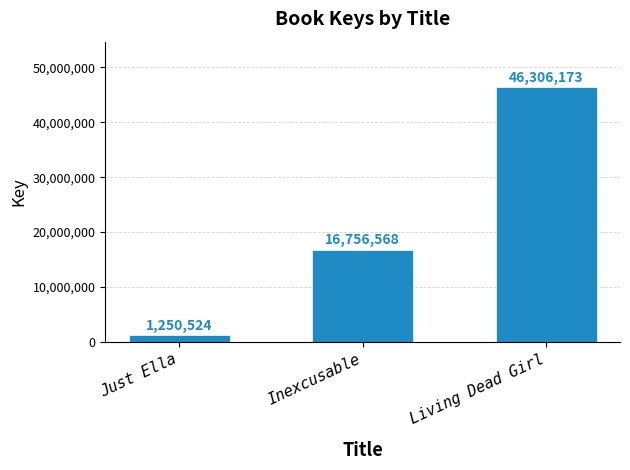

Where is the data nearest to the value 23778348?

Inexcusable